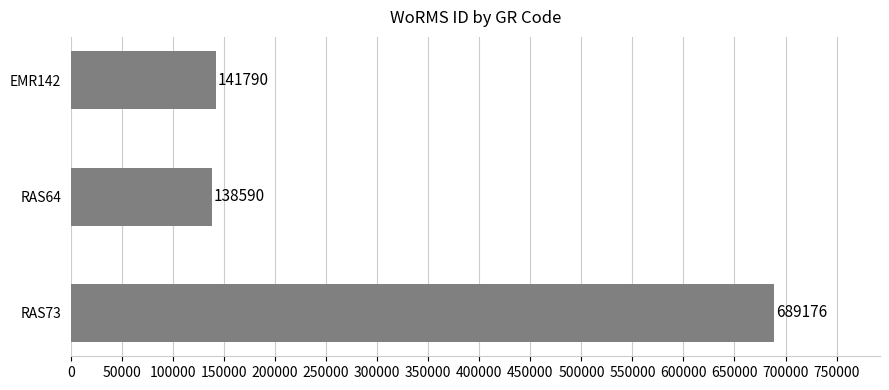

Rank the categories by value from highest to lowest.

RAS73, EMR142, RAS64